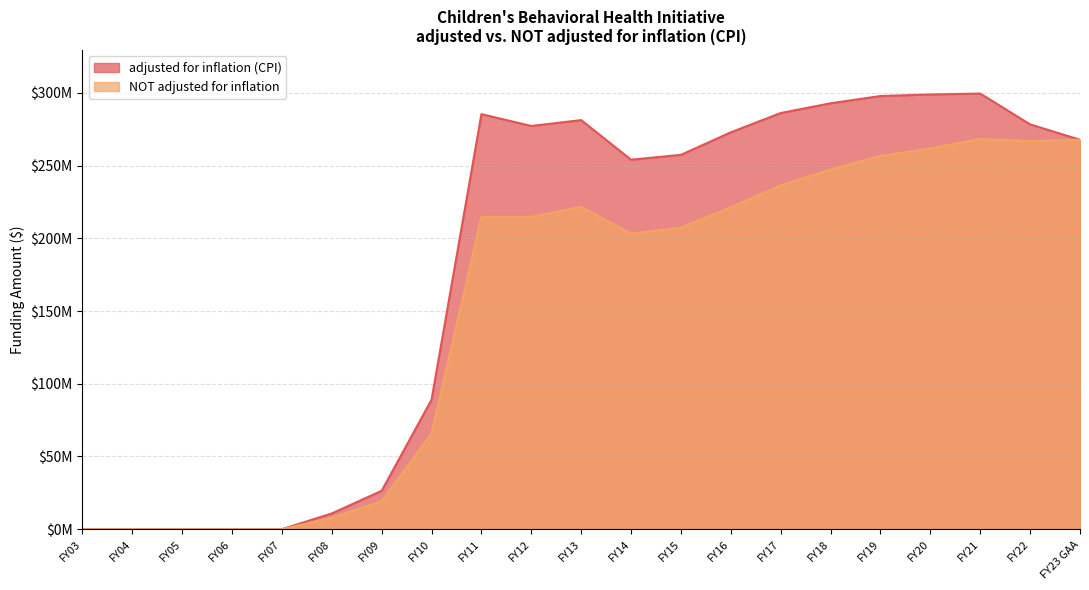

At which category does the chart reach its peak across all series?

FY21